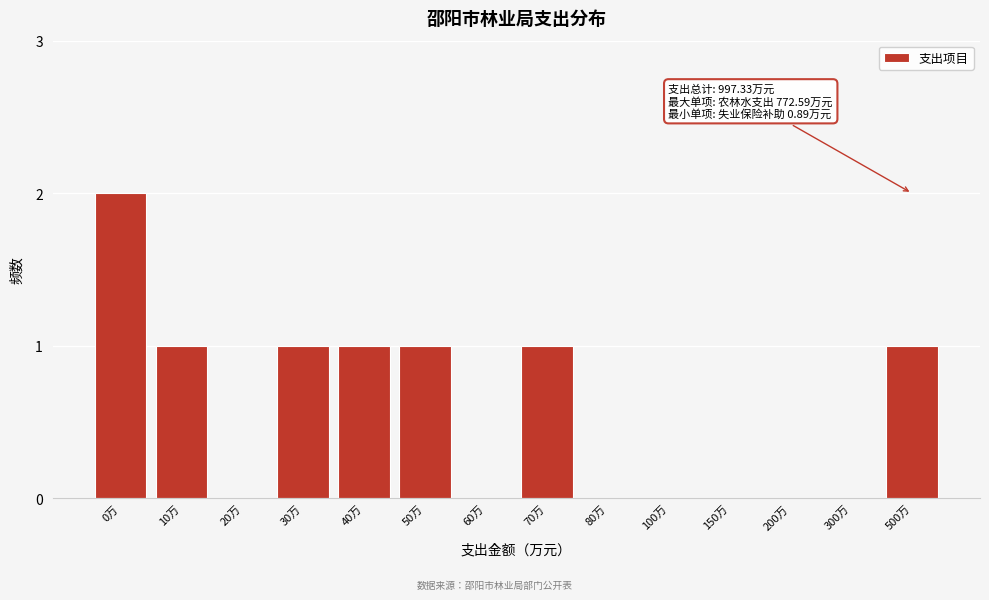

Reading left to right, what are all the values shown in this chart?

0万=2	10万=1	20万=0	30万=1	40万=1	50万=1	60万=0	70万=1	80万=0	100万=0	150万=0	200万=0	300万=0	500万=1